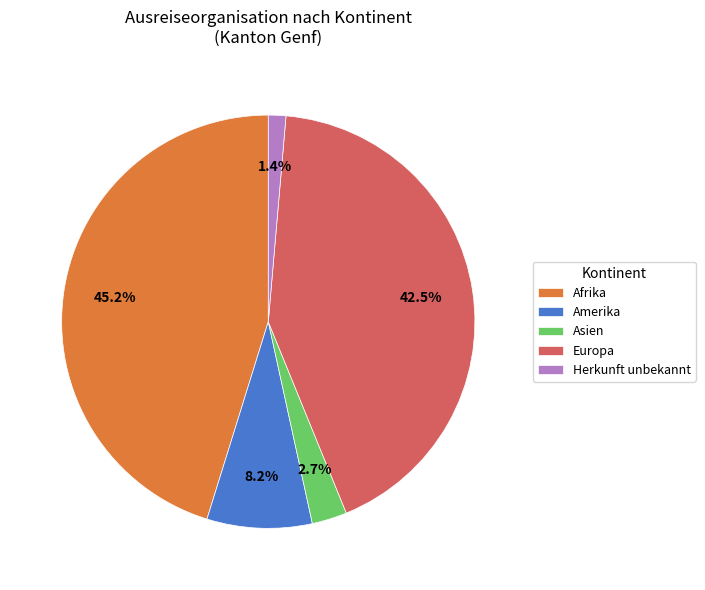

How many segments does this pie chart have?

5